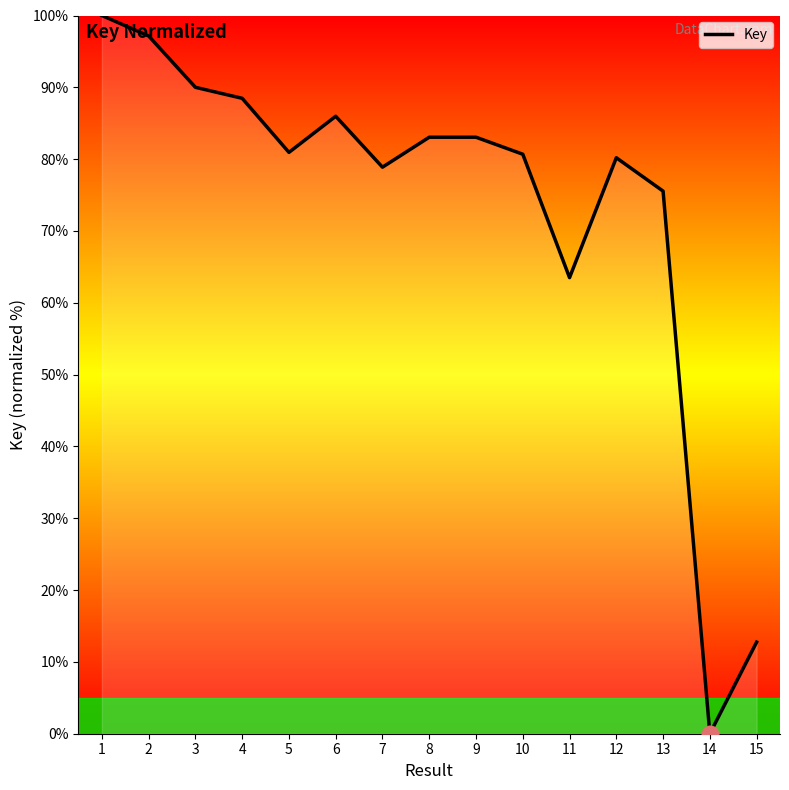

What is the difference between the values at 5 and 13?

5.4